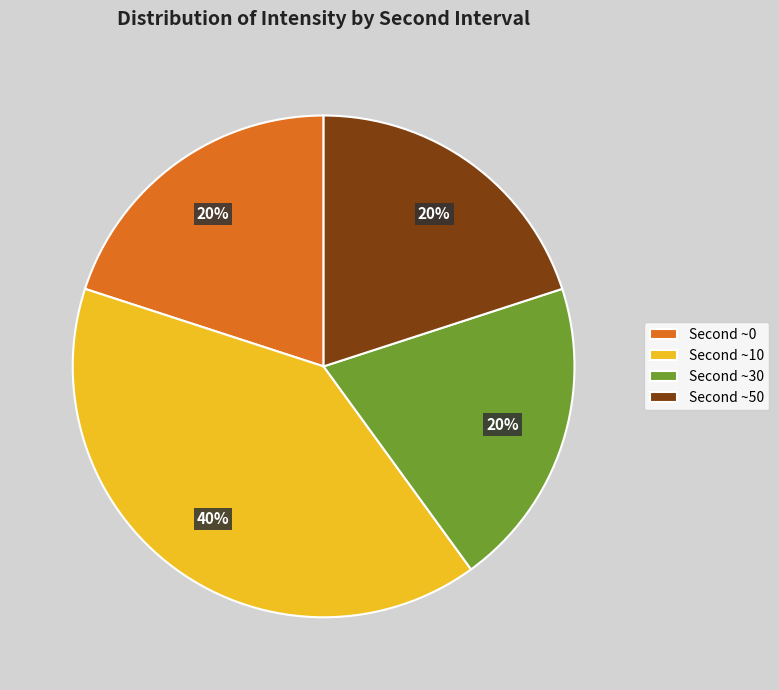

To the nearest percent, what is the average slice percentage?

25%